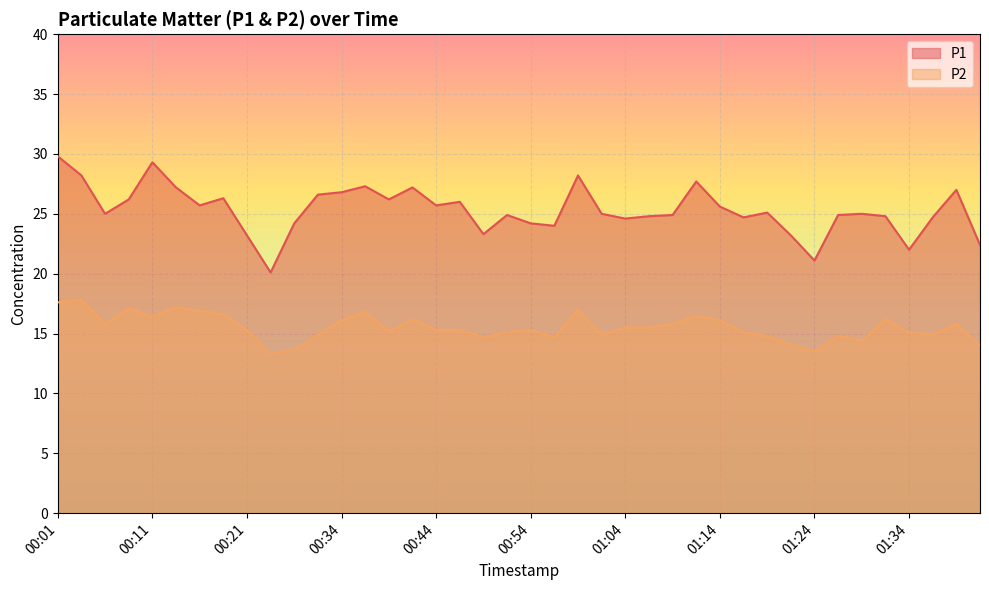

Where is the first local minimum for P1?

00:06